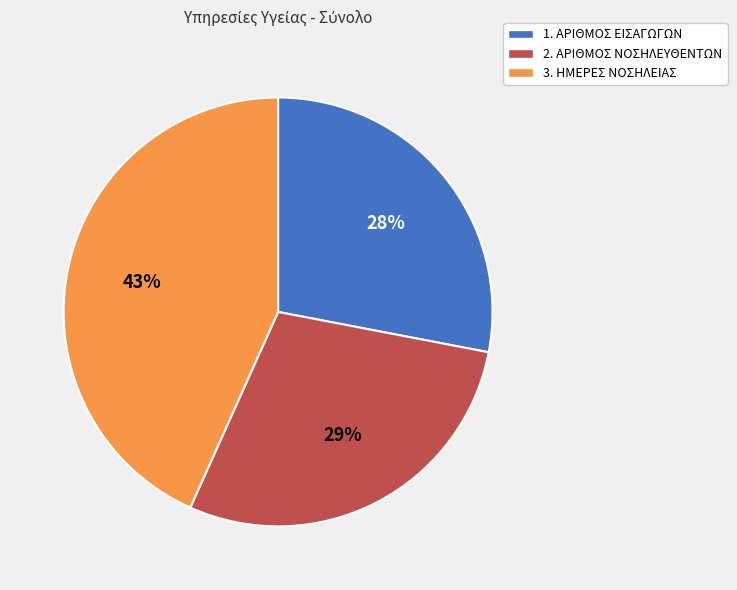

To the nearest percent, what percentage of the pie is 3. ΗΜΕΡΕΣ ΝΟΣΗΛΕΙΑΣ?

43%